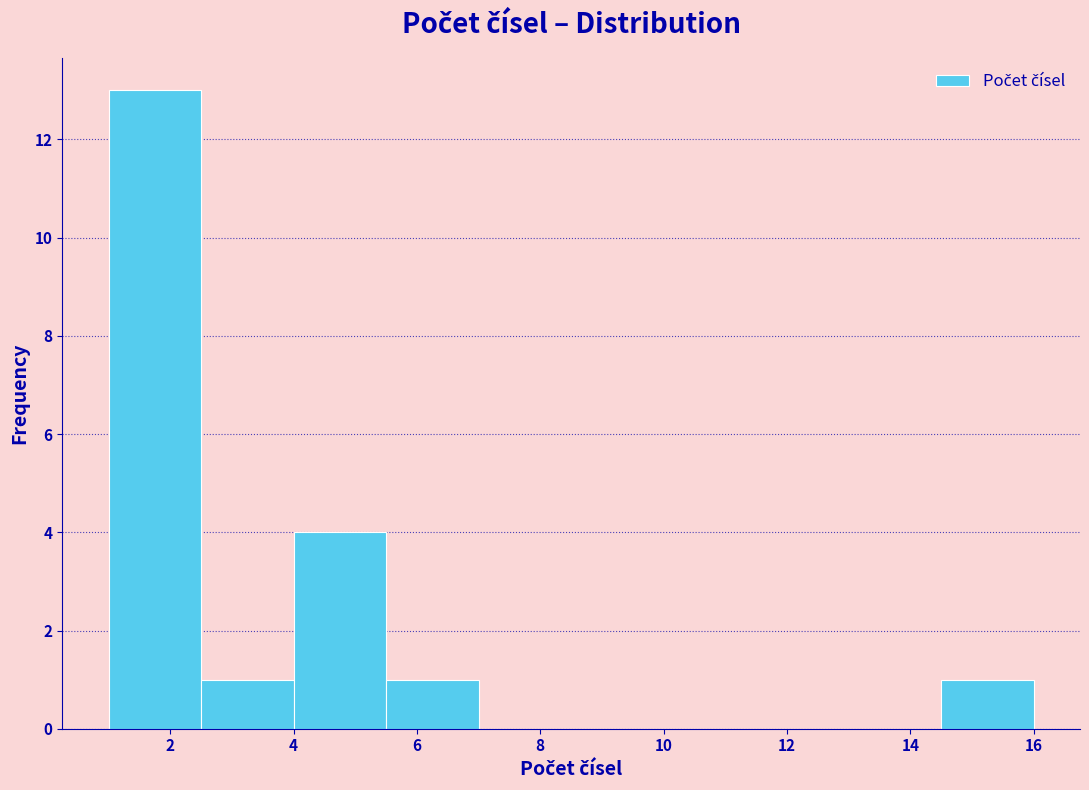

How tall is the bar that spans 1.0 to 2.5 on the x-axis? Neither the bar edges nor the heights are printed on the chart, so give them approximately, as read against the axes.

13